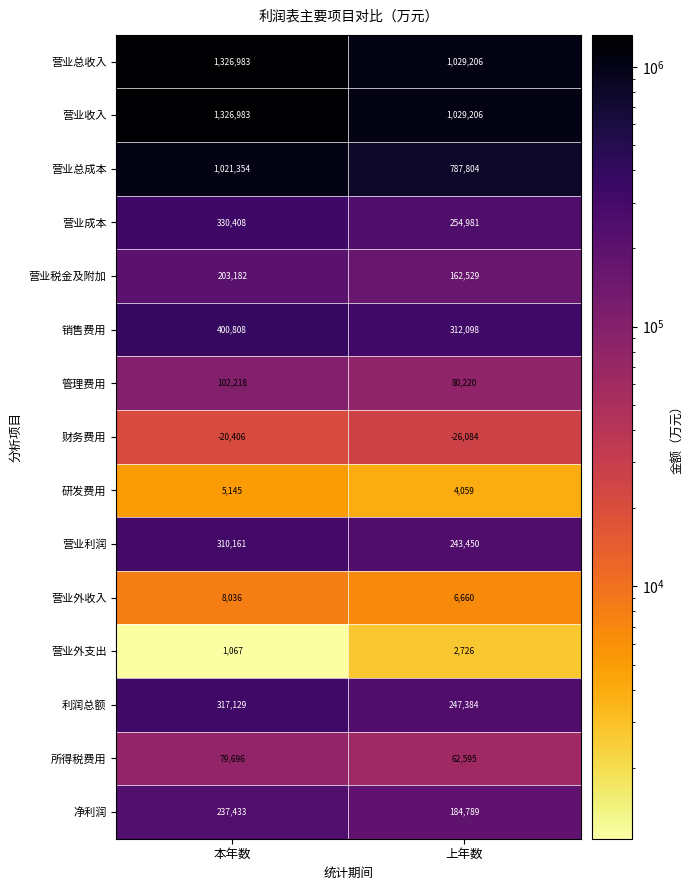

List the labels in order of 营业税金及附加 value, largest first.

本年数, 上年数